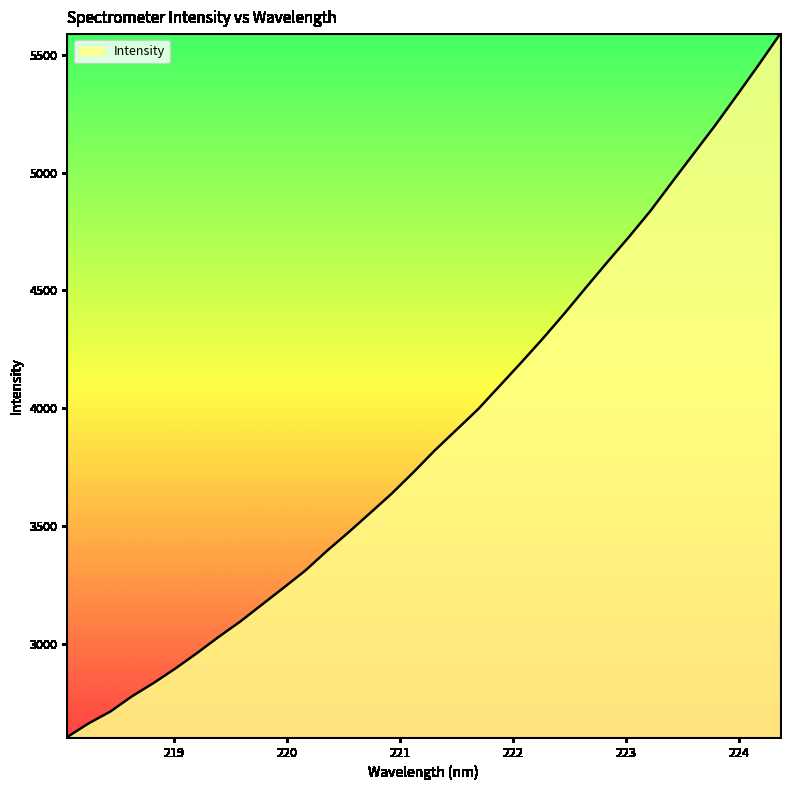

What is the difference between the maximum and minimum values?

2982.2